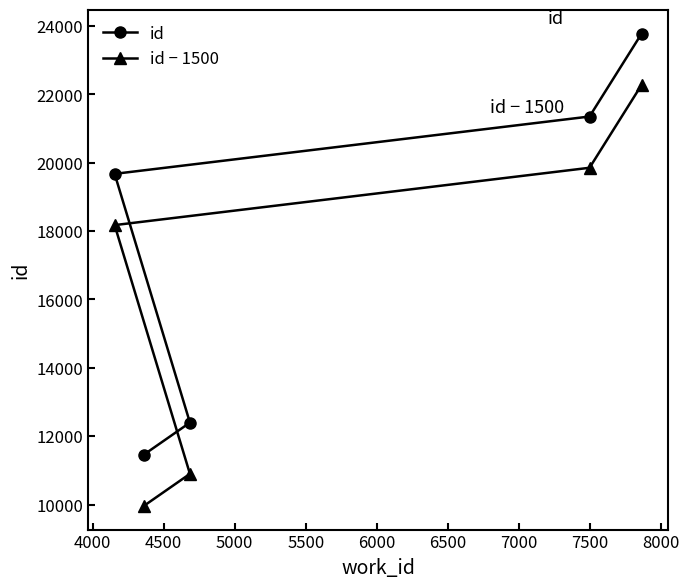

List the series in order of their overall mean, lowest first.

id − 1500, id